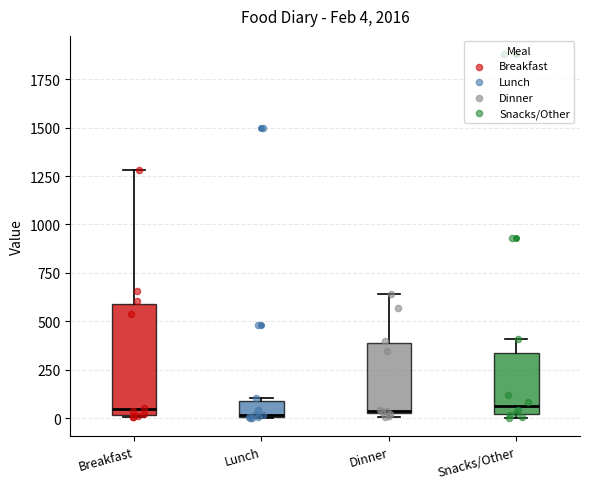

Comparing the boxes themselves (not the whiskers), which one is the tallest?

Breakfast